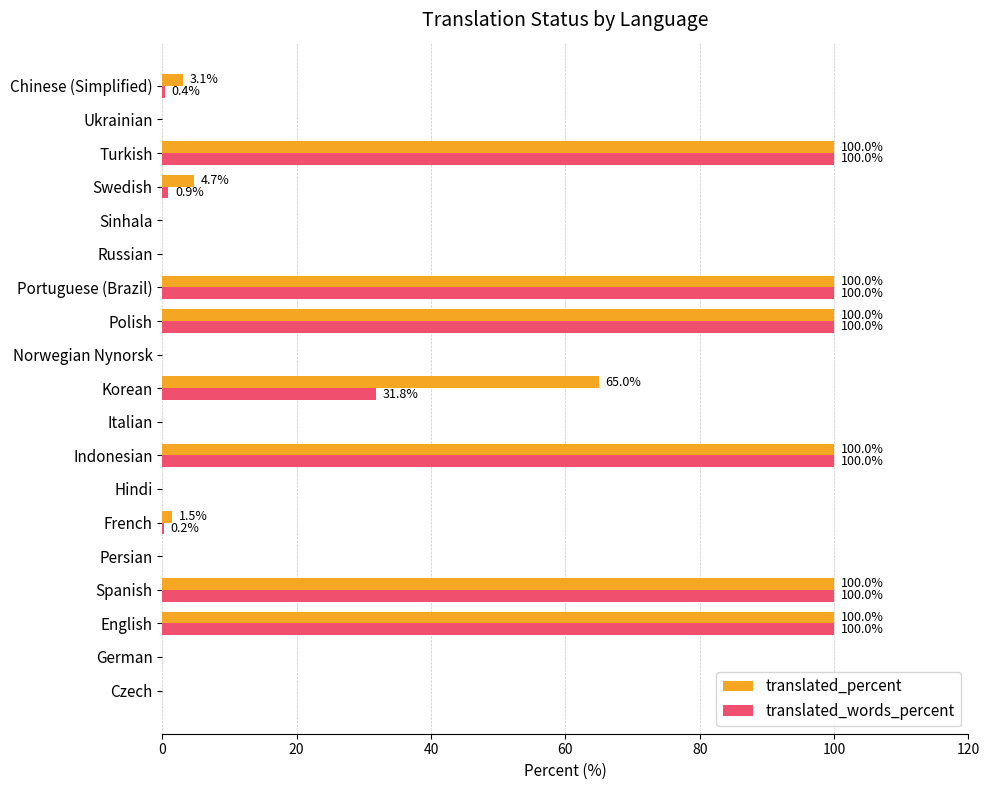

What is the sum of all translated_words_percent values?

633.3